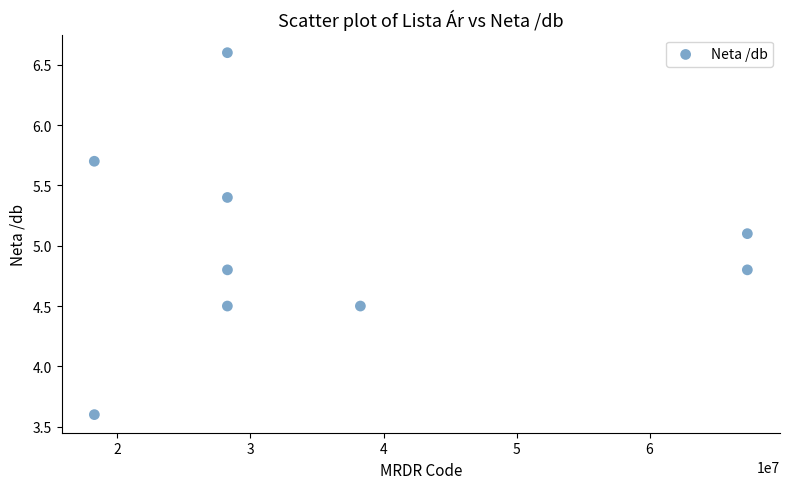

What Y value in the scatter plot is closest to 5?

5.1